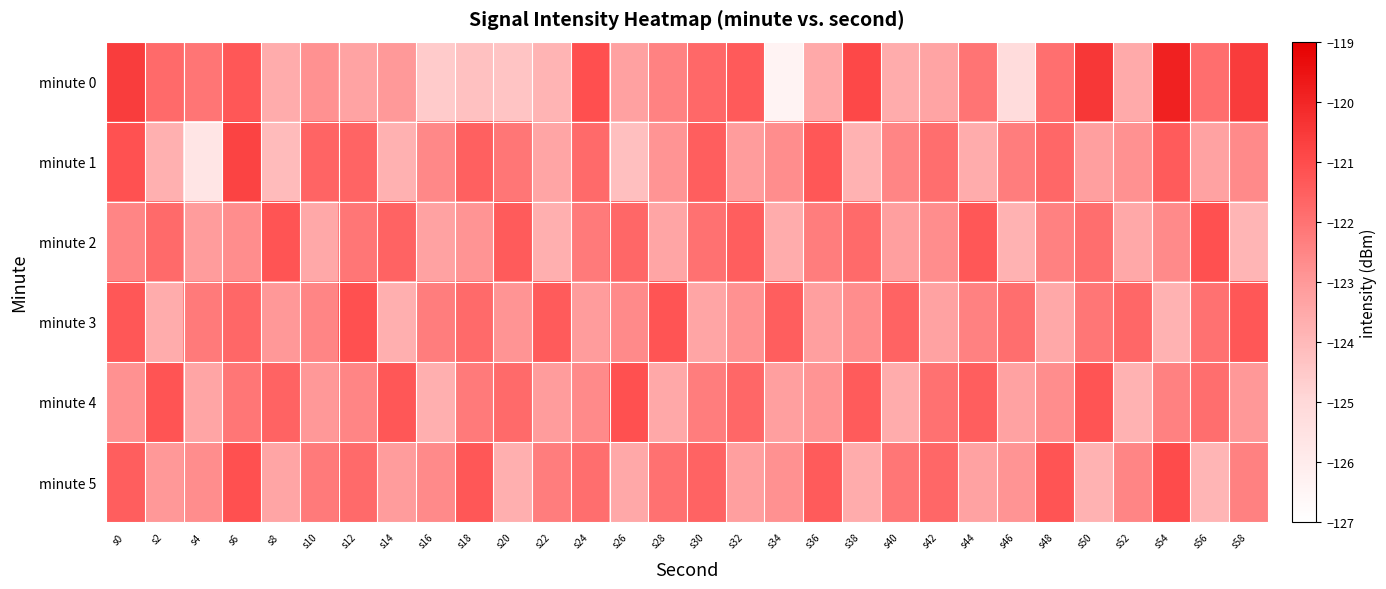

Which series has the widest spread of values?

minute 0